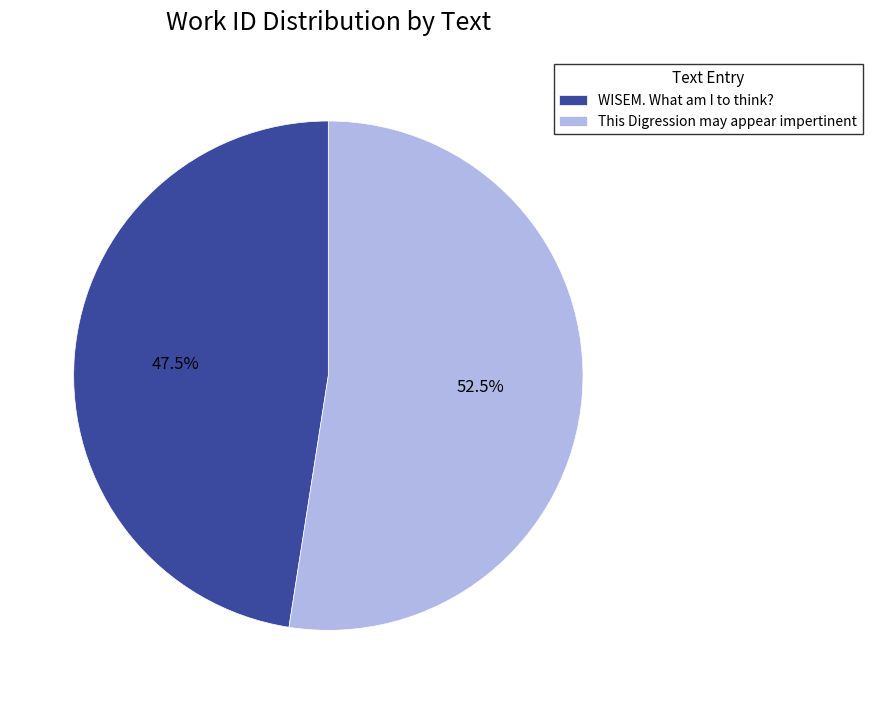

How many slices are in this pie chart?

2